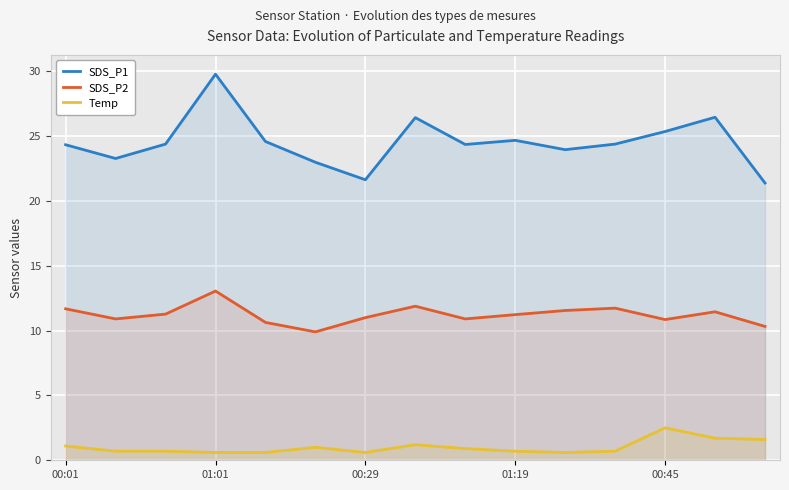

How many values in the SDS_P2 series are below 11?

6